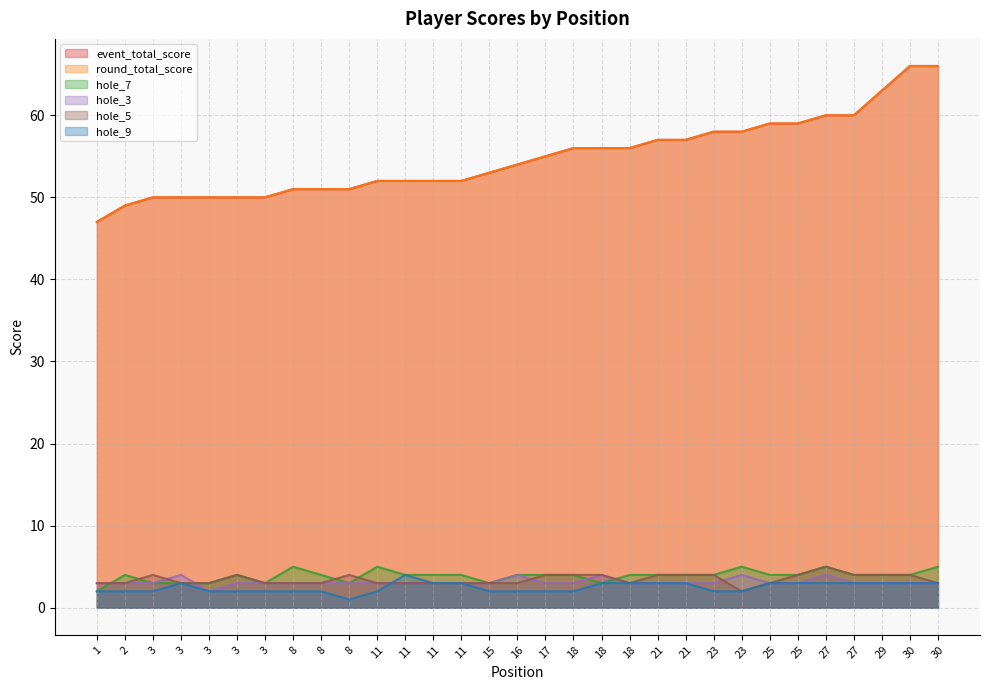

List the labels in order of hole_9 value, smallest first.

8, 1, 2, 3, 3, 3, 3, 8, 8, 11, 15, 16, 17, 18, 23, 23, 3, 11, 11, 18, 18, 21, 21, 25, 25, 27, 27, 29, 30, 30, 11